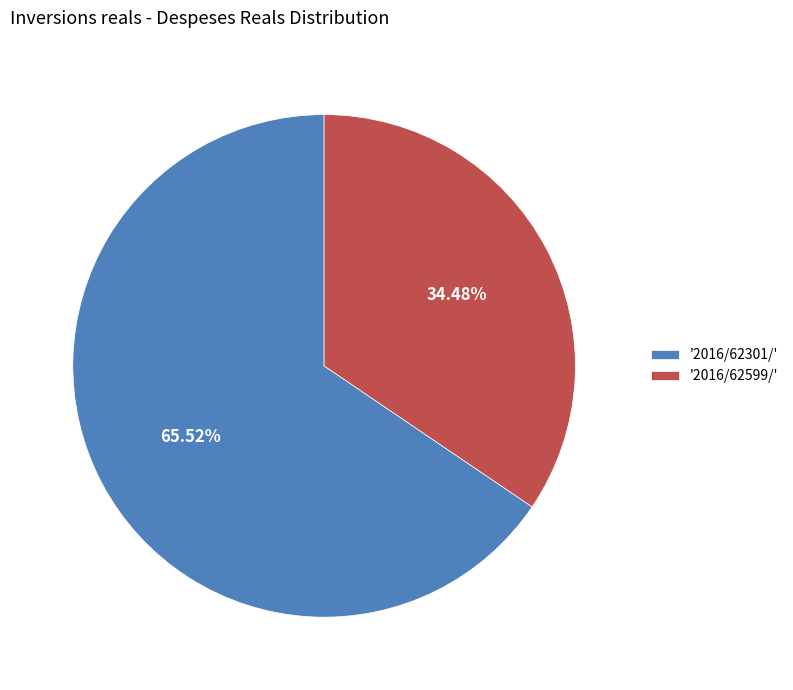

To the nearest percent, what is the average slice percentage?

50%